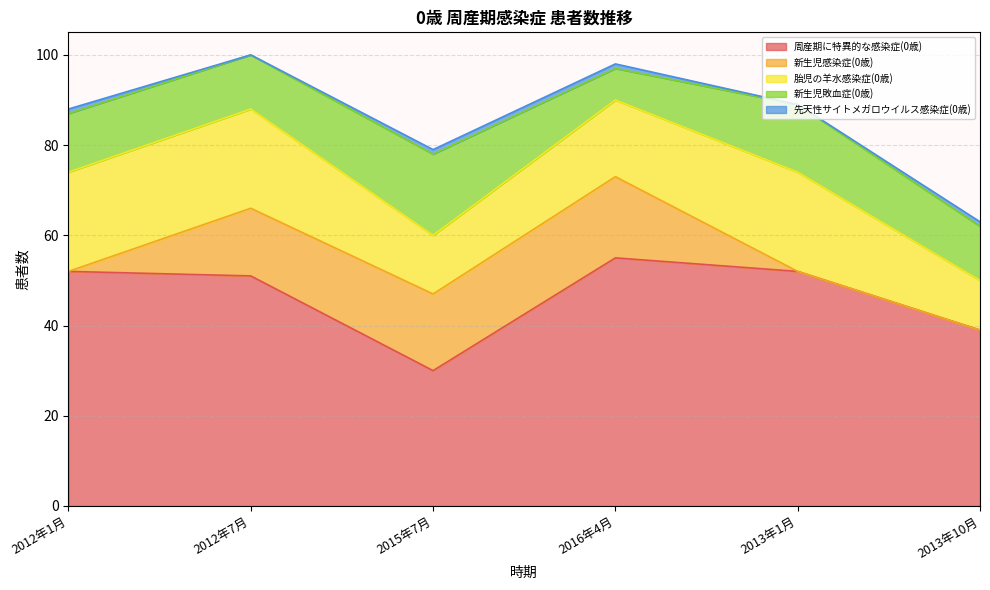

Which series has the largest total across all categories?

周産期に特異的な感染症(0歳)